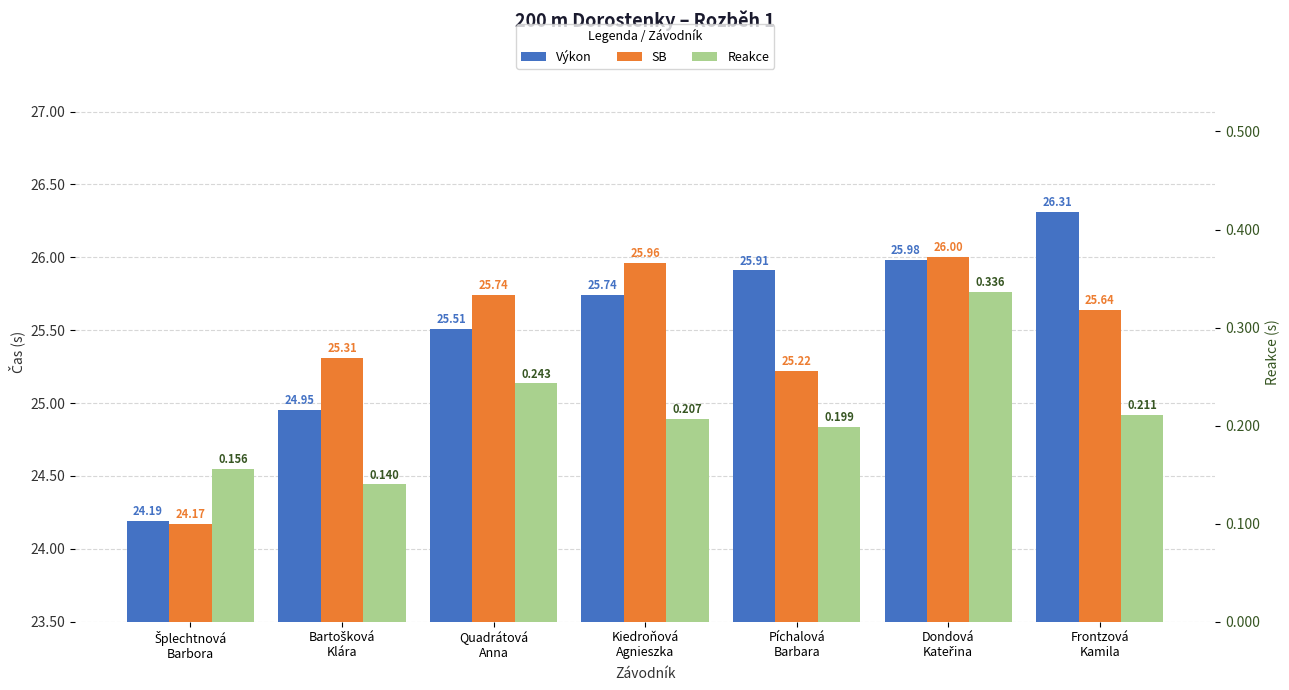

Which series has the widest spread of values?

Výkon